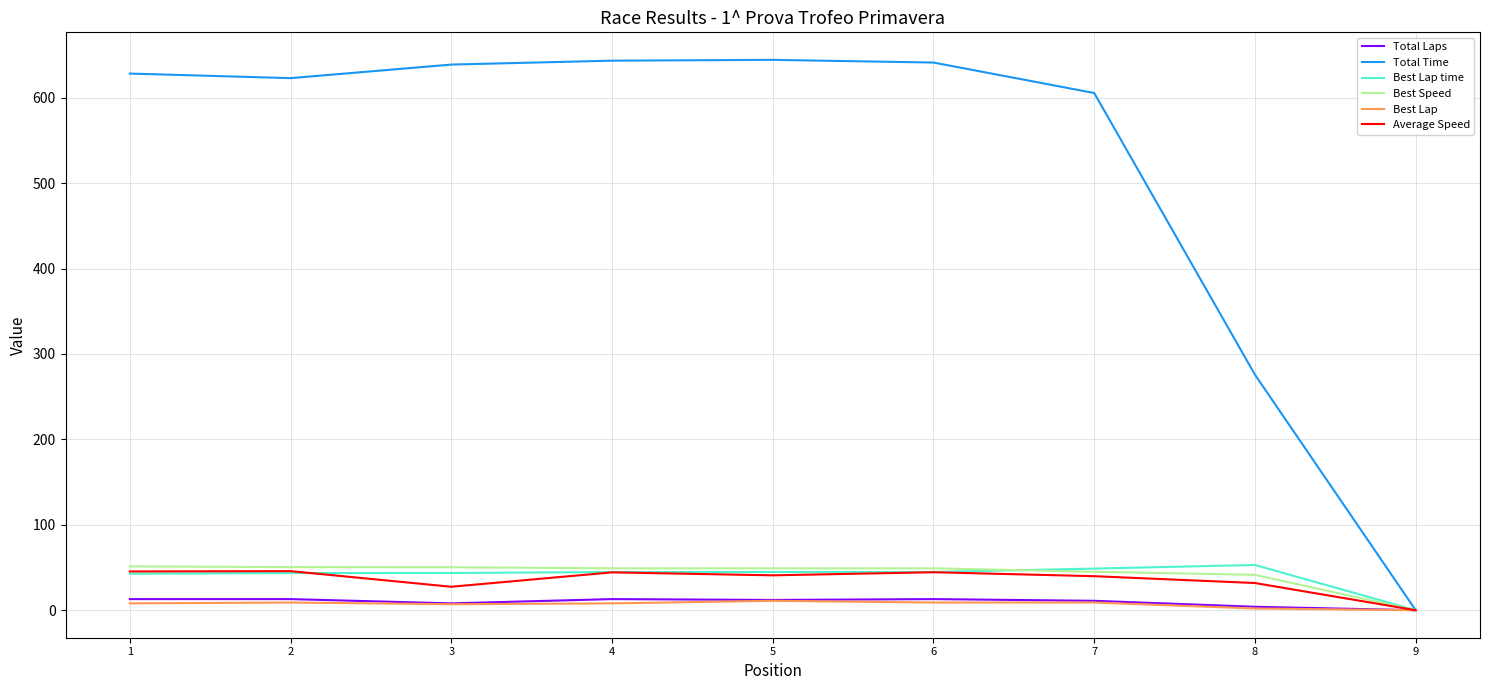

What is the maximum value shown in the chart?

644.3